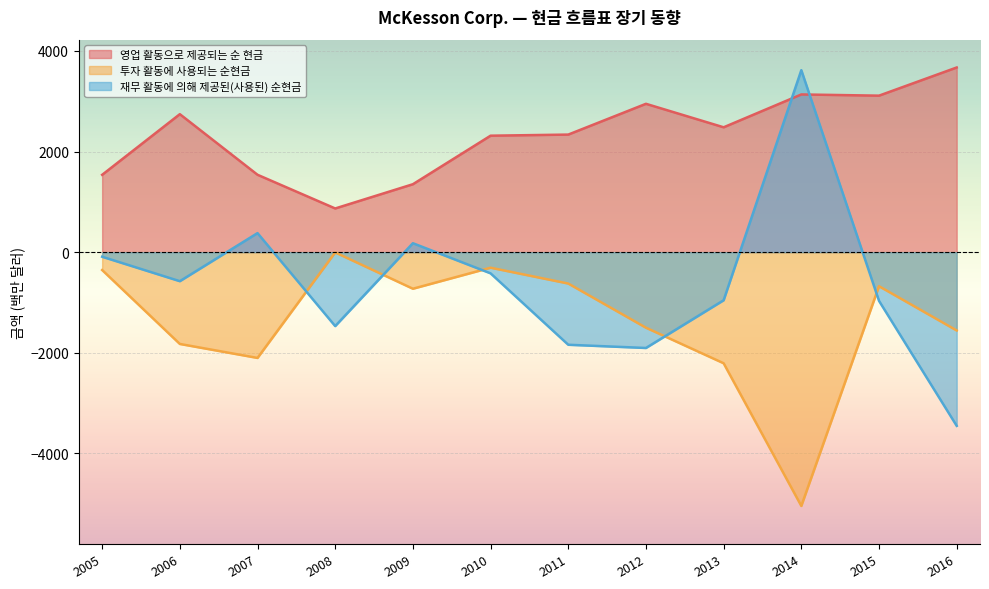

At how many categories does at least one series exceed -2084?

12